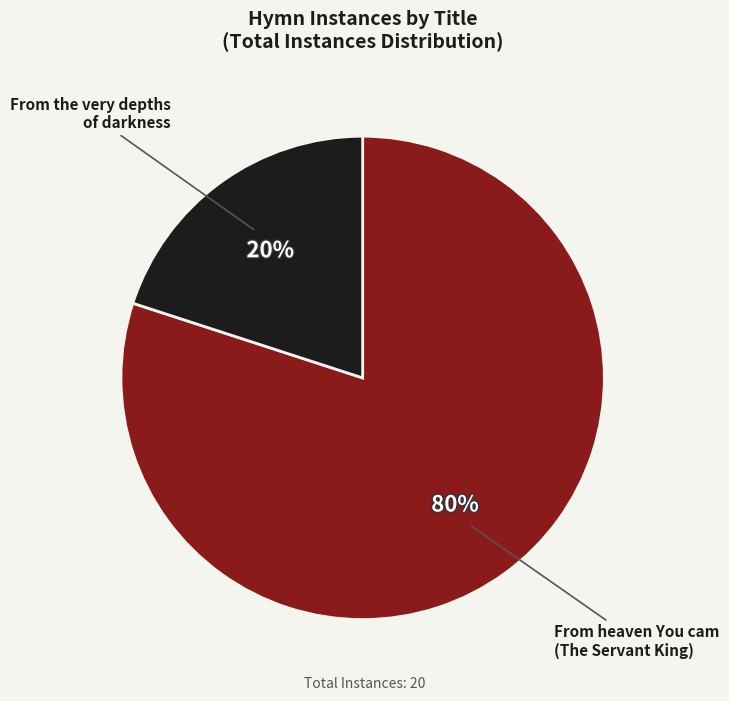

Is there any slice that represents more than half of the pie?

Yes